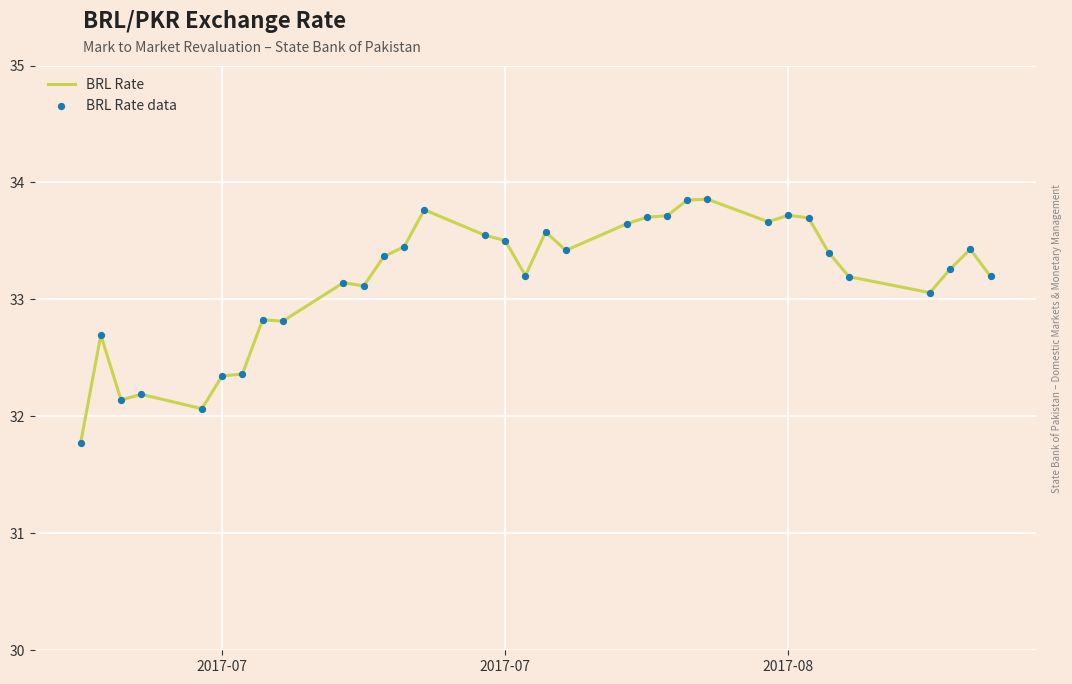

What is the smallest value displayed?

31.8